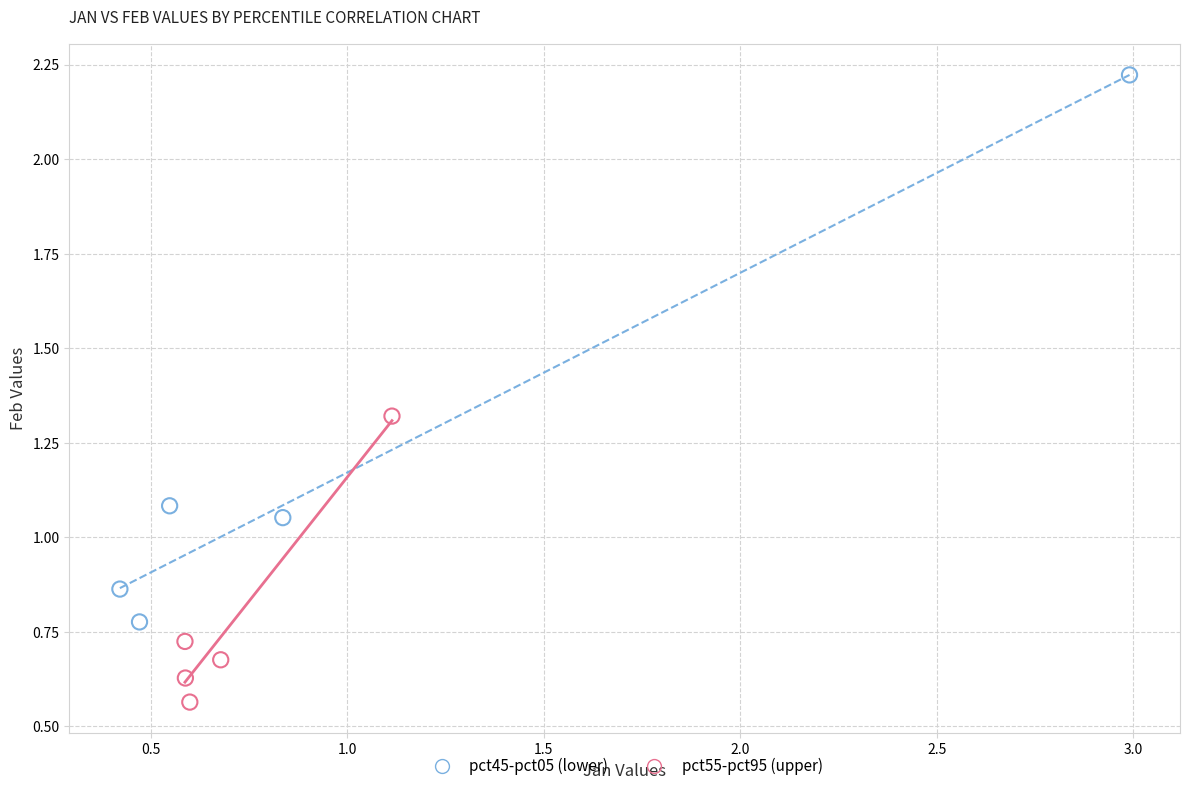

Which series reaches the minimum Y coordinate?

pct55-pct95 (upper)